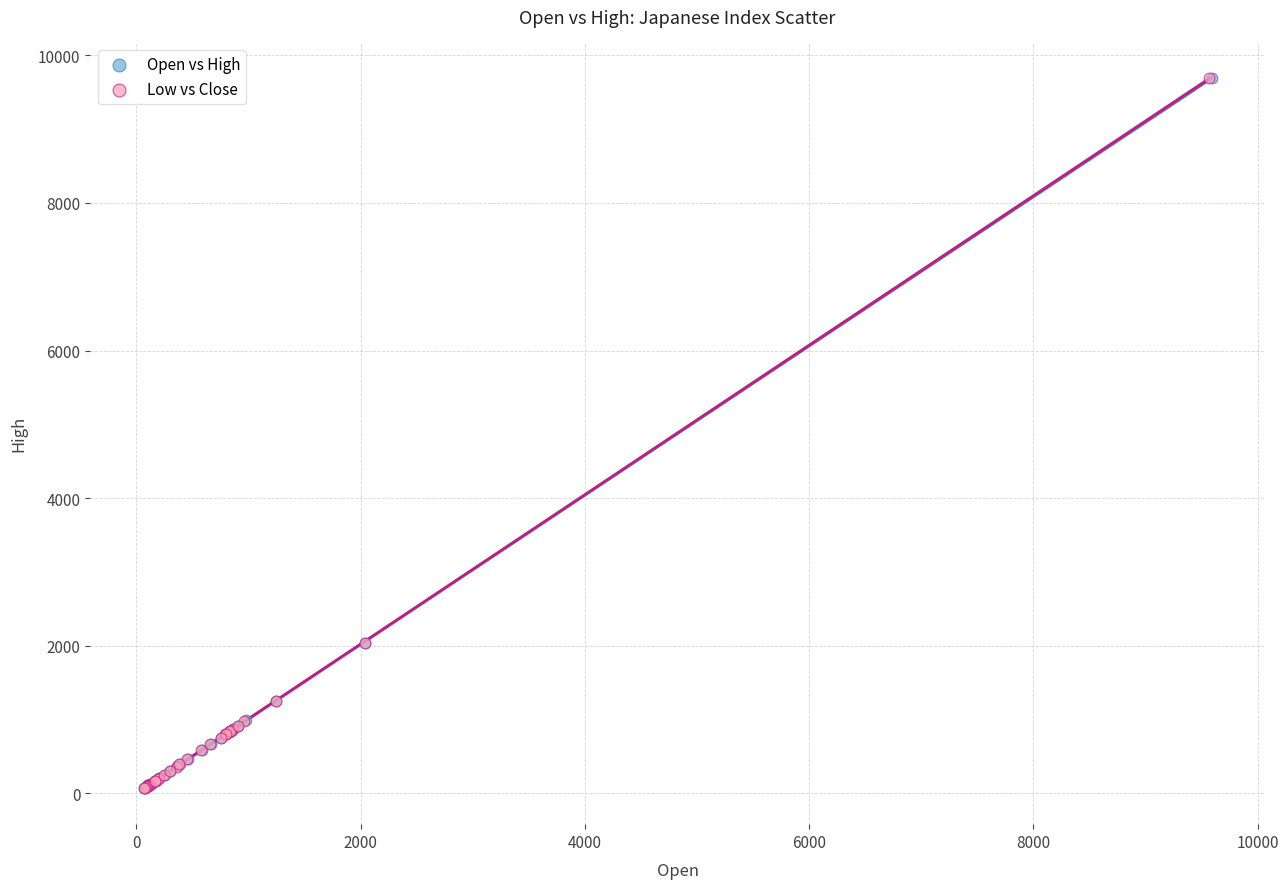

Which series has the widest spread of Y values?

Open vs High